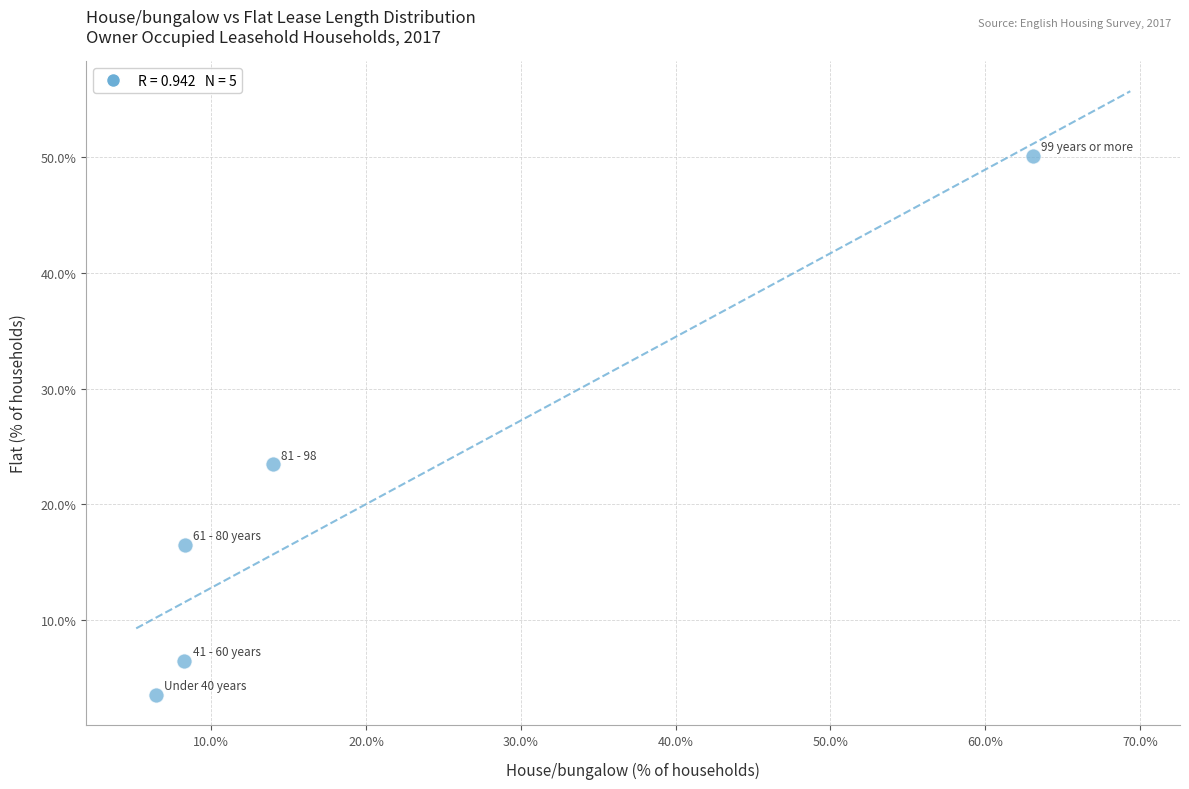

What is the average X value?

20.0